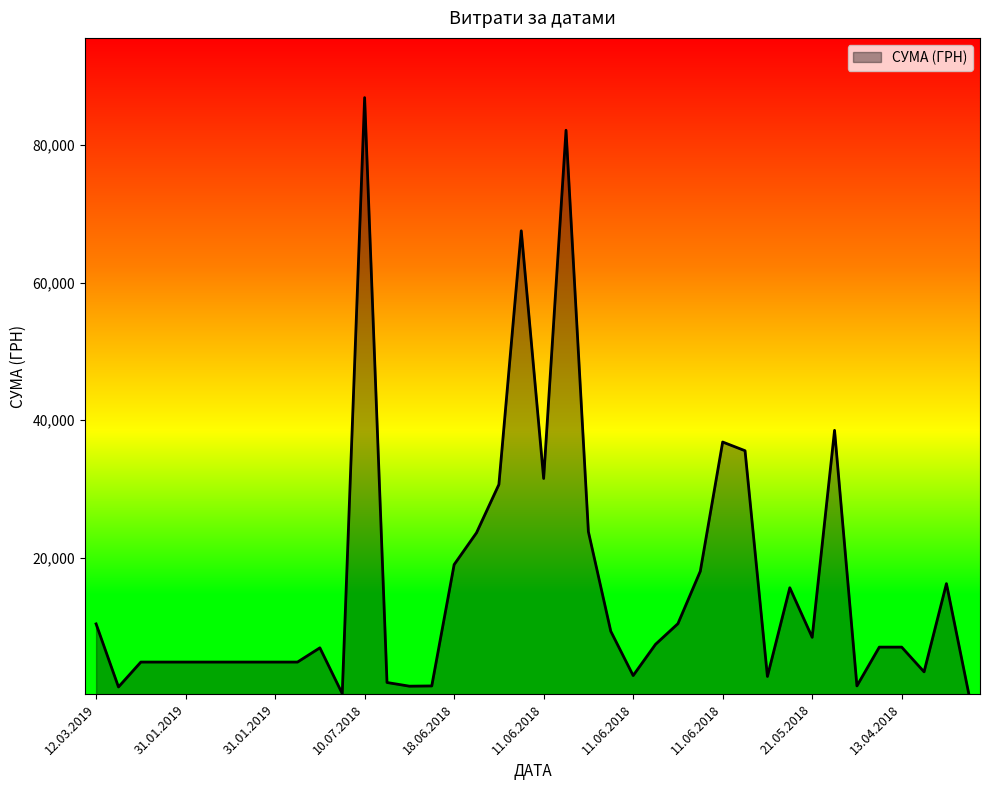

What is the greatest value displayed?

86900.0